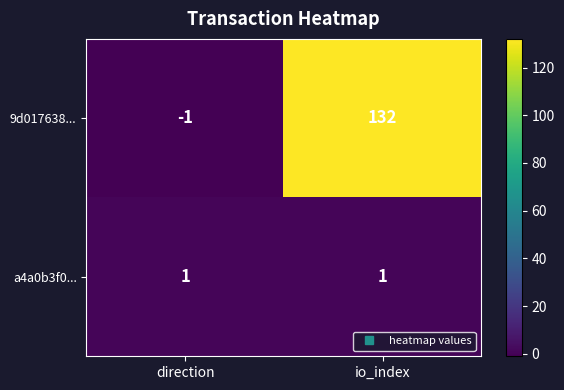

What is the total value across all series at io_index?

133